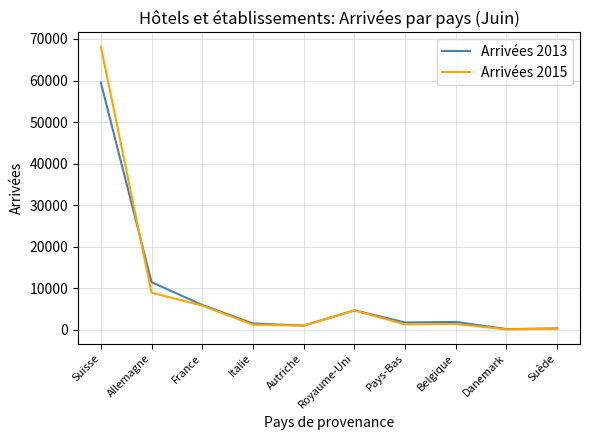

In Arrivées 2015, how many points are lower than both neighbors (excluding endpoints)?

3